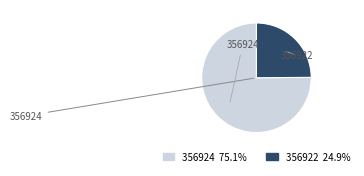

Is the sum of 356924 and 356922 greater than half?

Yes